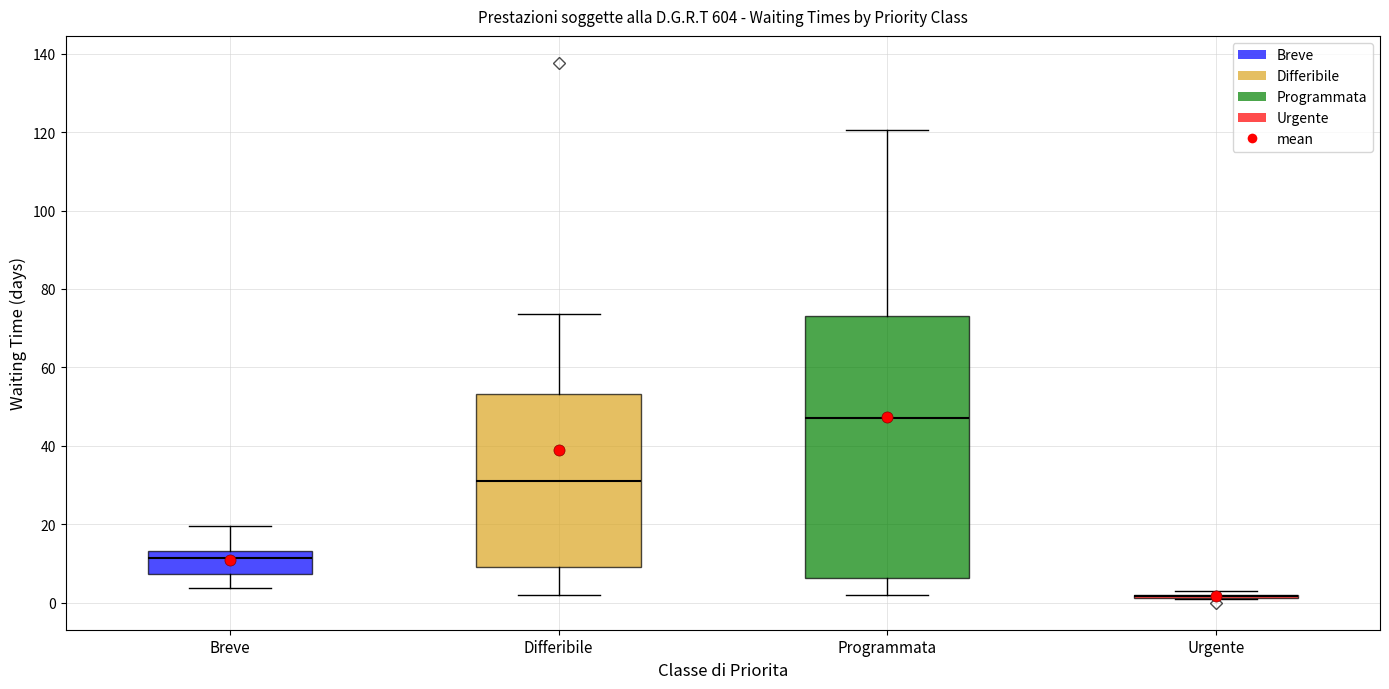

Which box is the tallest, from its lower edge to its upper edge?

Programmata